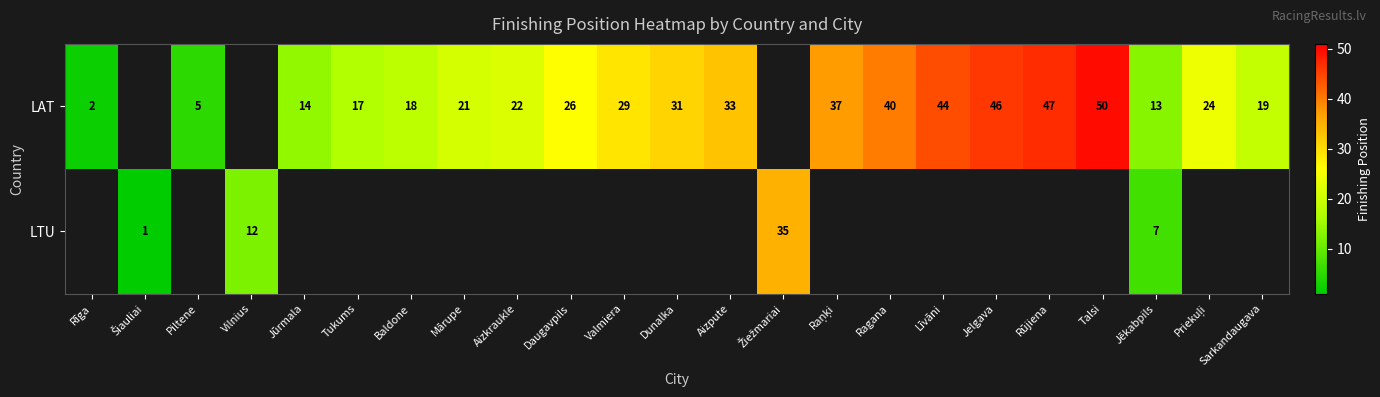

What is the sum of the LAT values at Sarkandaugava and Daugavpils?

45